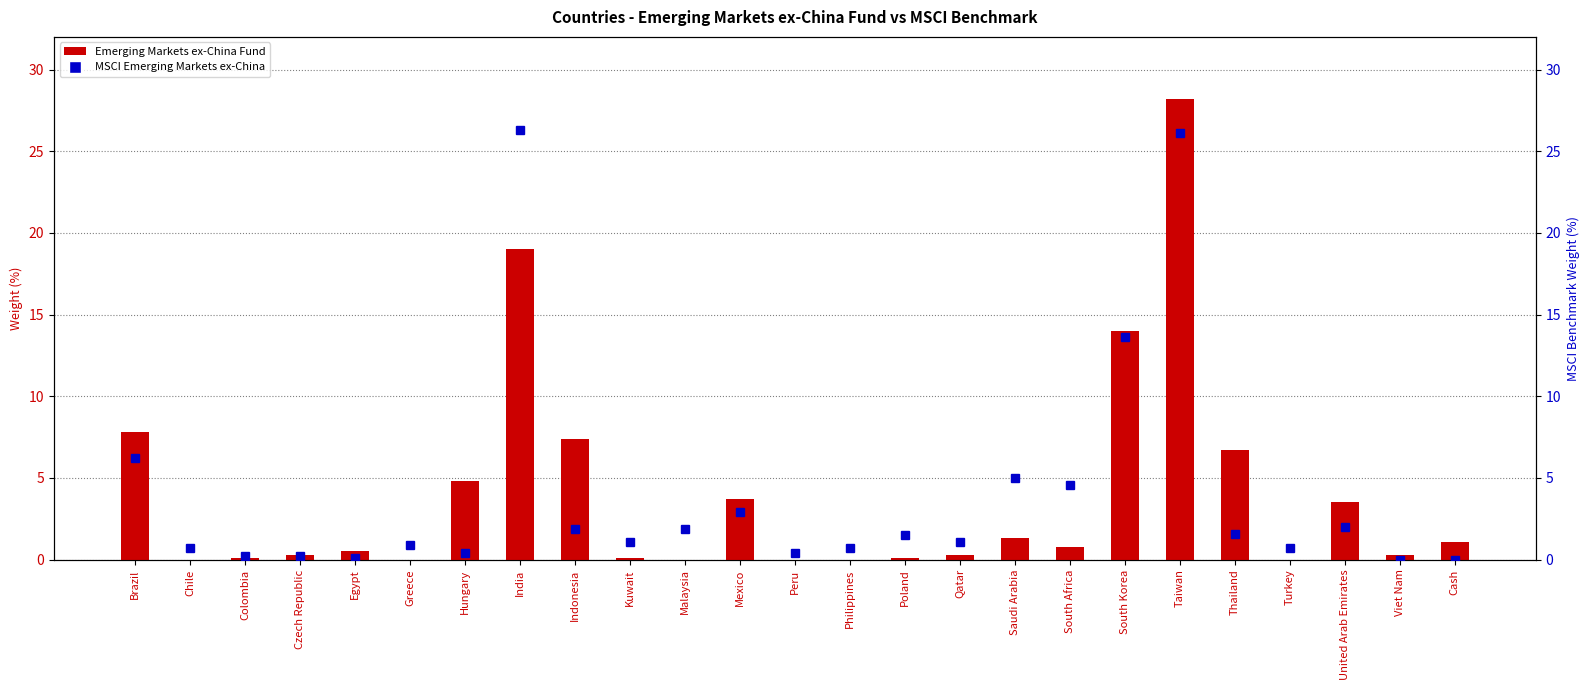

What is the label of the 6th bar from the right?

Taiwan